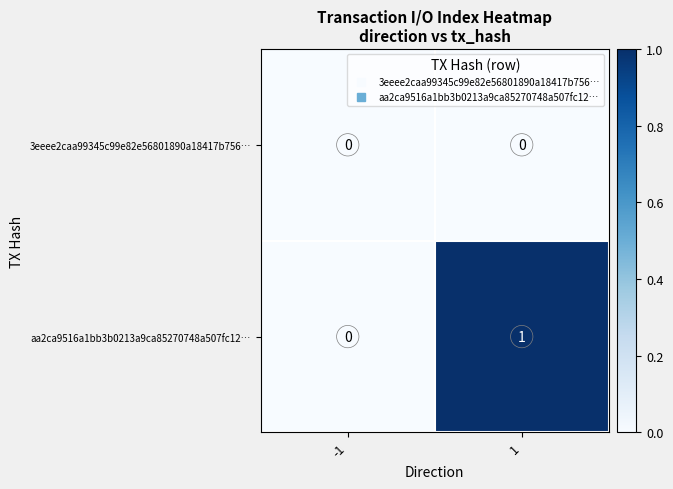

Reading right to left, list all the values displayed in this chart.

3eeee2caa99345c99e82e56801890a18417b756…: 0	0
aa2ca9516a1bb3b0213a9ca85270748a507fc12…: 1	0